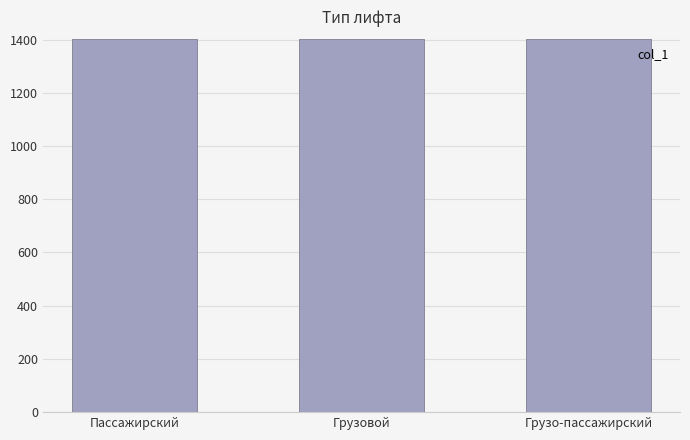

What is the greatest value displayed?

1403